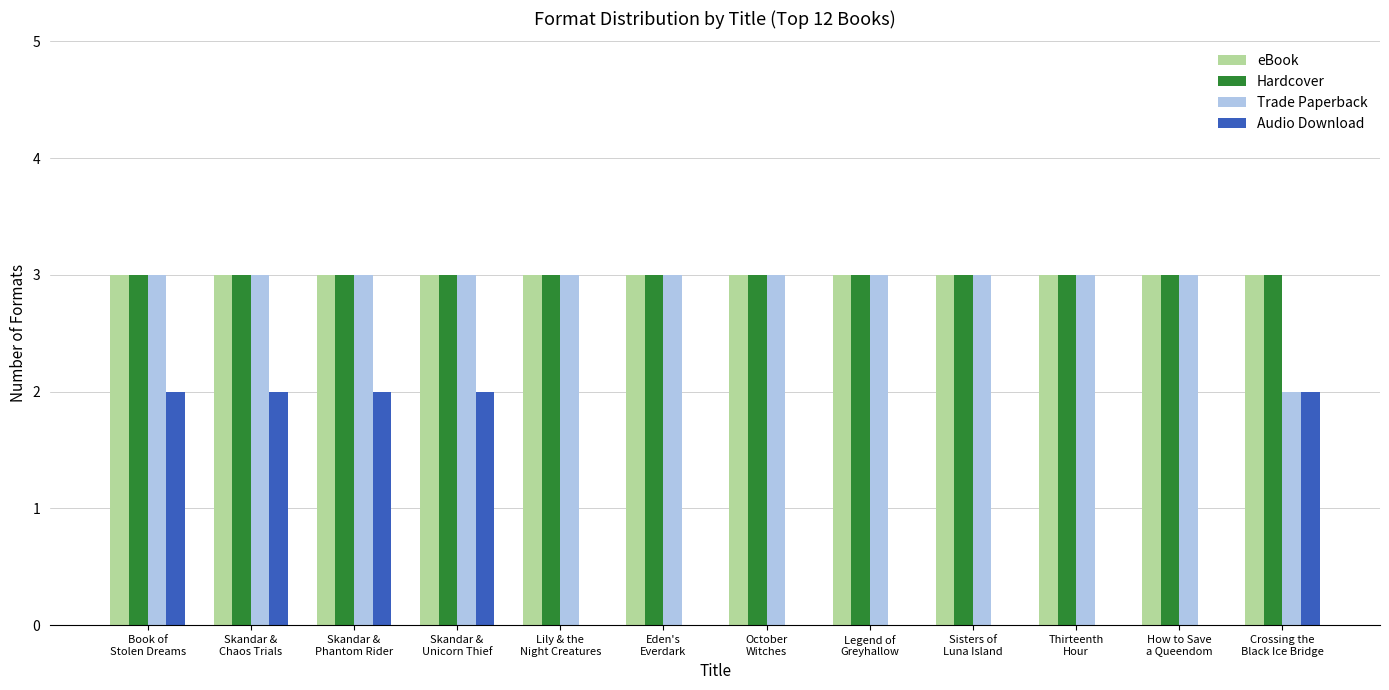

Is the value of eBook at Thirteenth
Hour greater than the value of Audio Download at October
Witches?

Yes